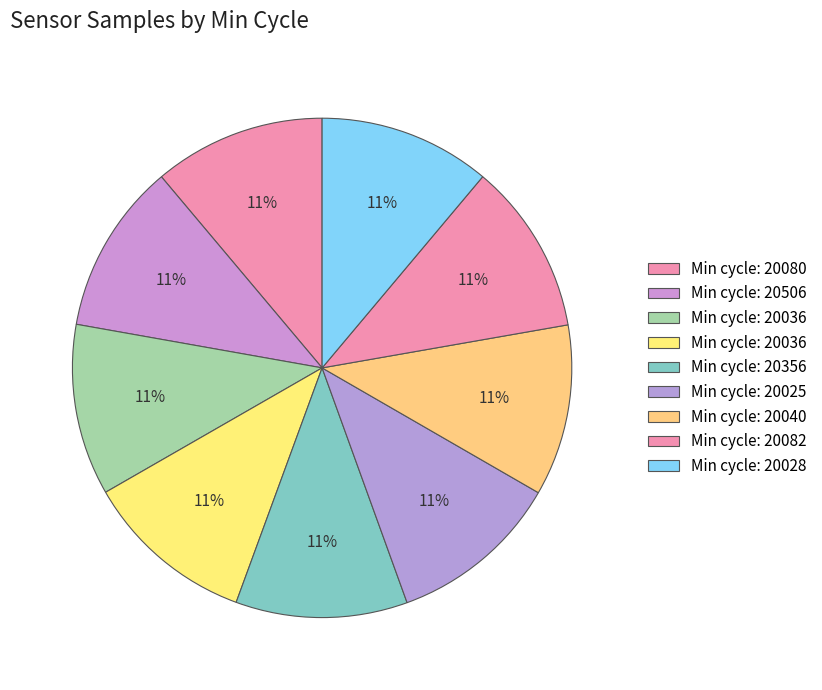

Which category has the smallest portion of the pie?

28